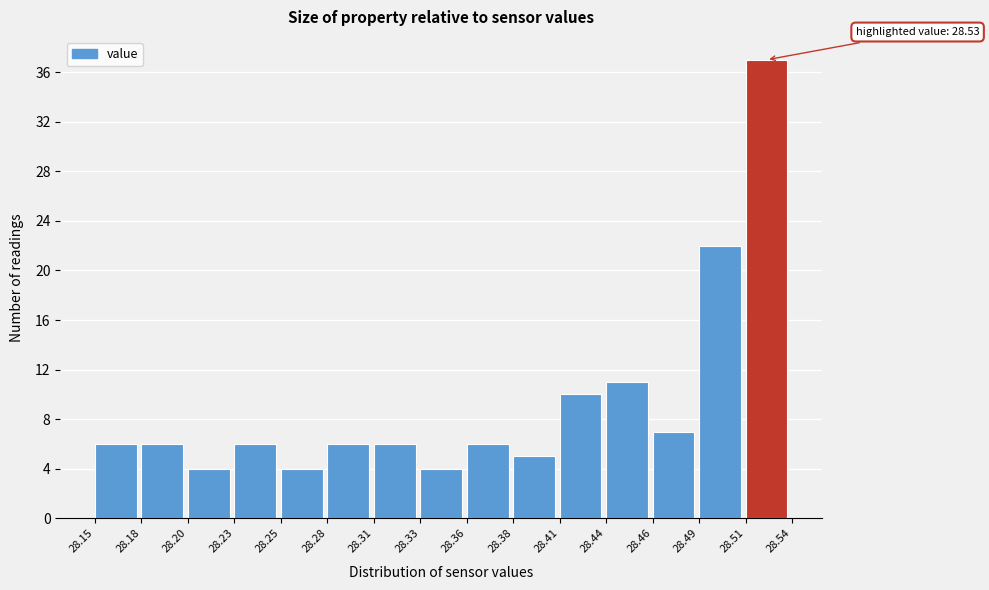

Which range on the x-axis has the tallest bar?

28.51 to 28.54